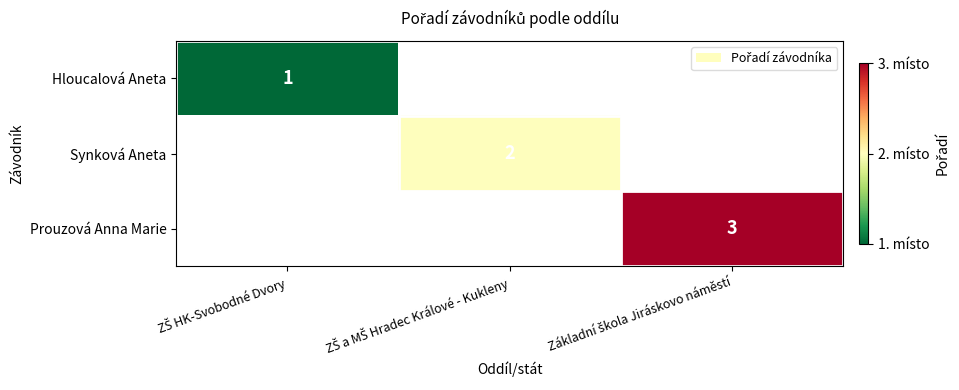

What is the greatest value displayed?

3.0